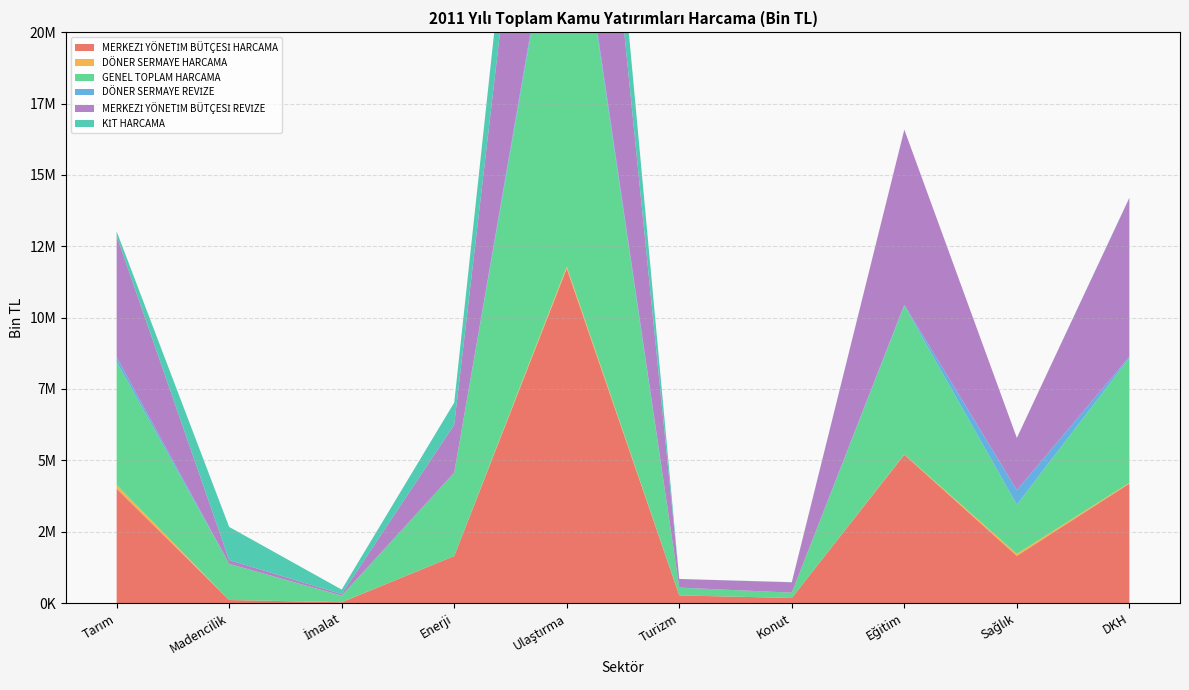

Reading left to right, transcribe all the data shown in this chart.

MERKEZİ YÖNETİM BÜTÇESİ HARCAMA: Tarım=4010917	Madencilik=107715	İmalat=29711	Enerji=1647976	Ulaştırma=11721002	Turizm=268549	Konut=179202	Eğitim=5200248	Sağlık=1655078	DKH=4187207
DÖNER SERMAYE HARCAMA: Tarım=131293	Madencilik=0	İmalat=4242	Enerji=0	Ulaştırma=66724	Turizm=1534	Konut=0	Eğitim=10443	Sağlık=68777	DKH=25231
GENEL TOPLAM HARCAMA: Tarım=4307372	Madencilik=1267965	İmalat=220741	Enerji=2922440	Ulaştırma=15317585	Turizm=270083	Konut=185648	Eğitim=5210691	Sağlık=1723855	DKH=4377032
DÖNER SERMAYE REVİZE: Tarım=165300	Madencilik=0	İmalat=7285	Enerji=0	Ulaştırma=198099	Turizm=2500	Konut=0	Eğitim=30300	Sağlık=510203	DKH=42400
MERKEZİ YÖNETİM BÜTÇESİ REVİZE: Tarım=4238764	Madencilik=132012	İmalat=52800	Enerji=1679892	Ulaştırma=12702456	Turizm=302413	Konut=362471	Eğitim=6132526	Sağlık=1827349	DKH=5556467
KİT HARCAMA: Tarım=164178	Madencilik=1160250	İmalat=157515	Enerji=773493	Ulaştırma=3529782	Turizm=0	Konut=6446	Eğitim=0	Sağlık=0	DKH=12160